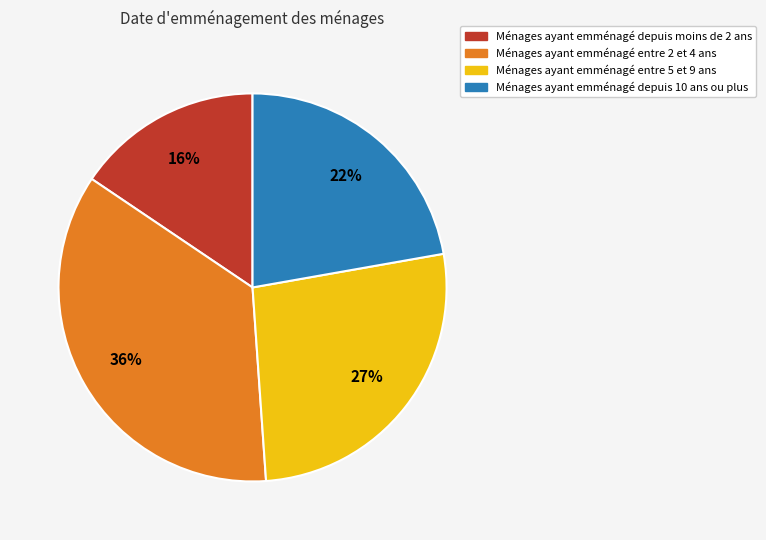

The Ménages ayant emménagé entre 2 et 4 ans slice represents 50% of the pie. True or false?

False